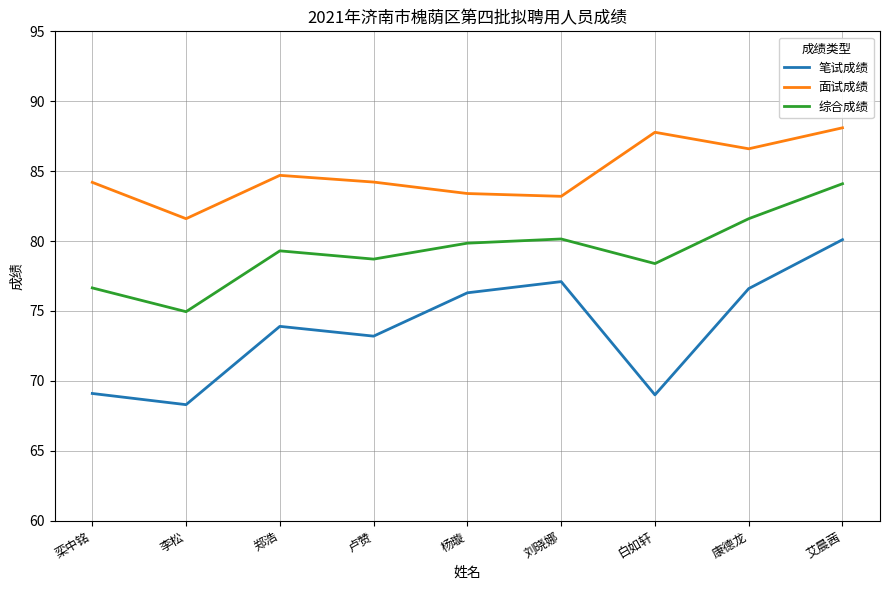

How many distinct data groups are displayed?

3